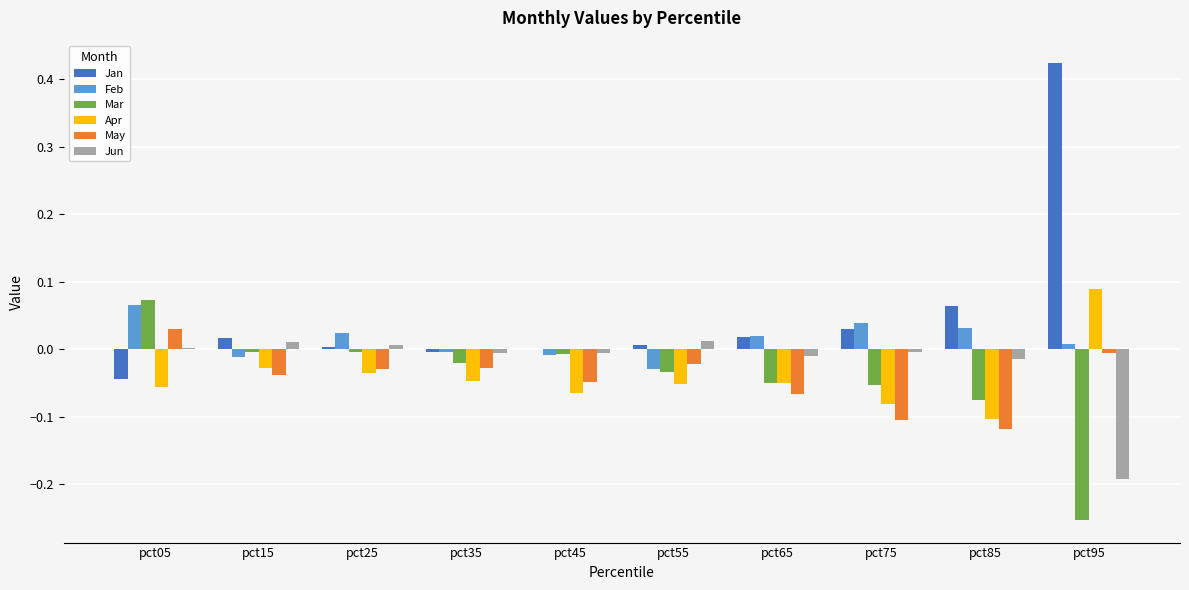

What is the sum of all Jan values?

0.5